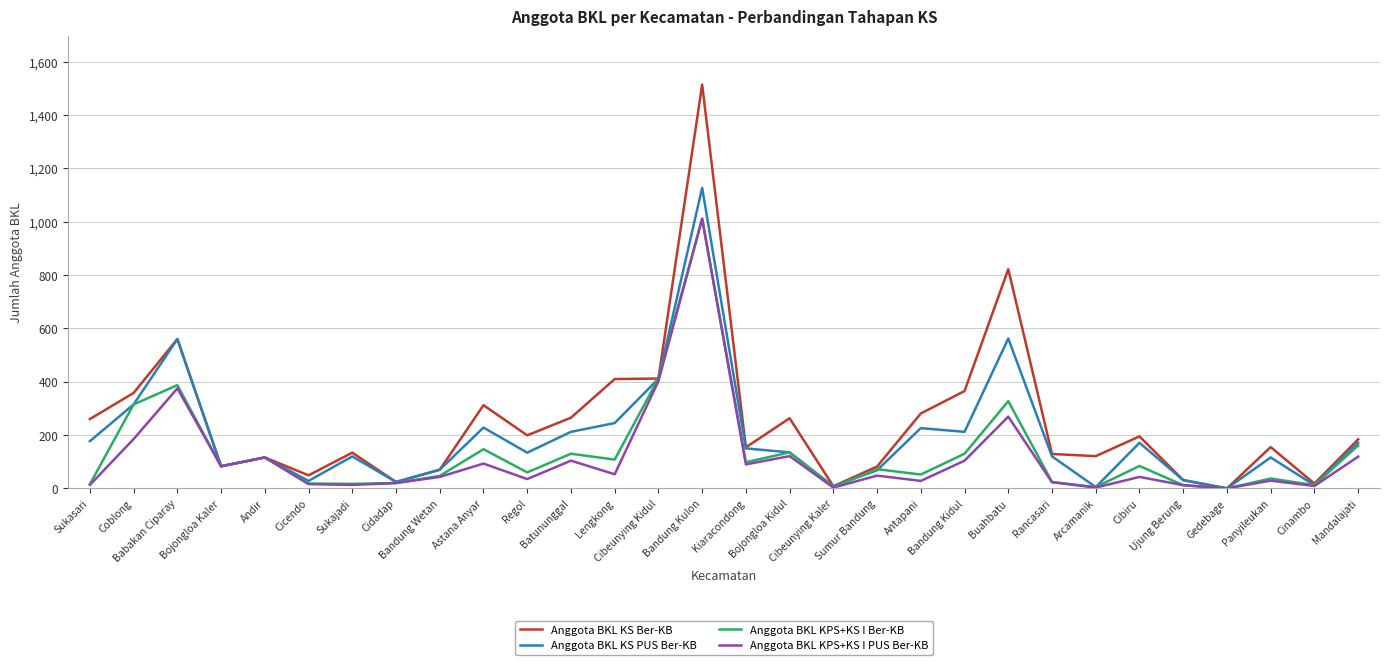

Which category has the highest value in the Anggota BKL KPS+KS I PUS Ber-KB series?

Bandung Kulon